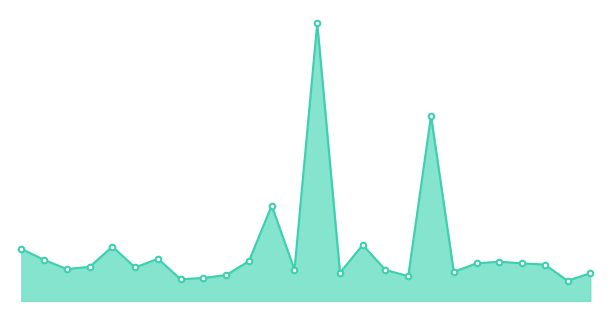

Does the chart have visible grid lines?

No